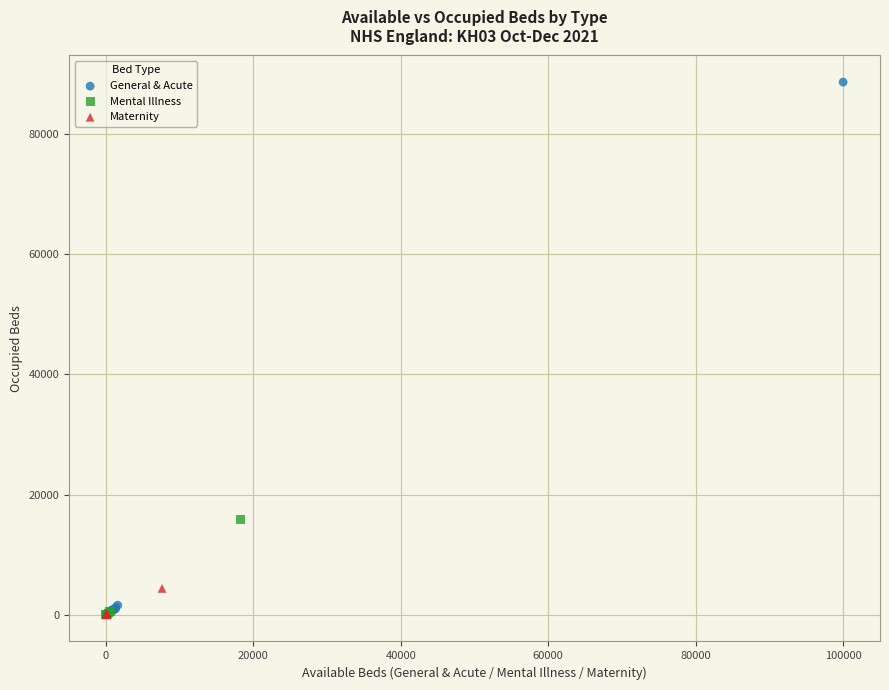

Which series reaches the maximum Y coordinate?

General & Acute